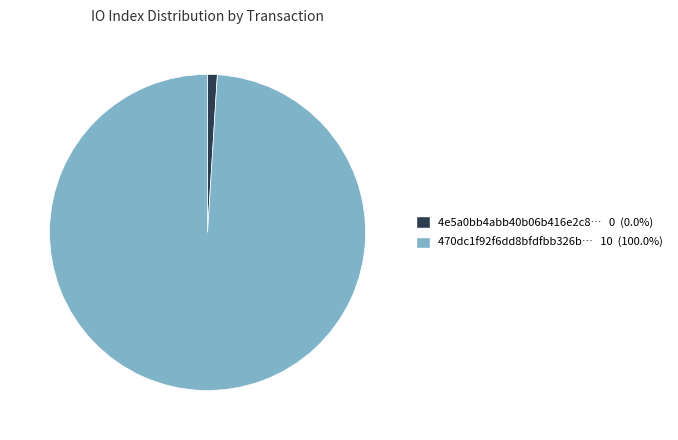

Is there a majority slice in this chart?

Yes